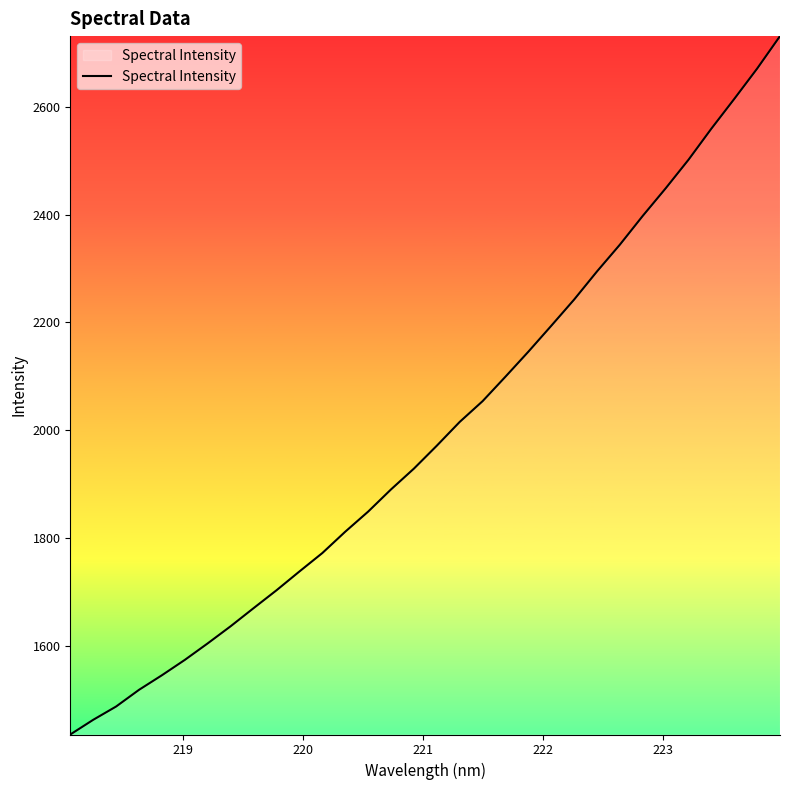

What is the minimum value shown in the chart?

1436.3